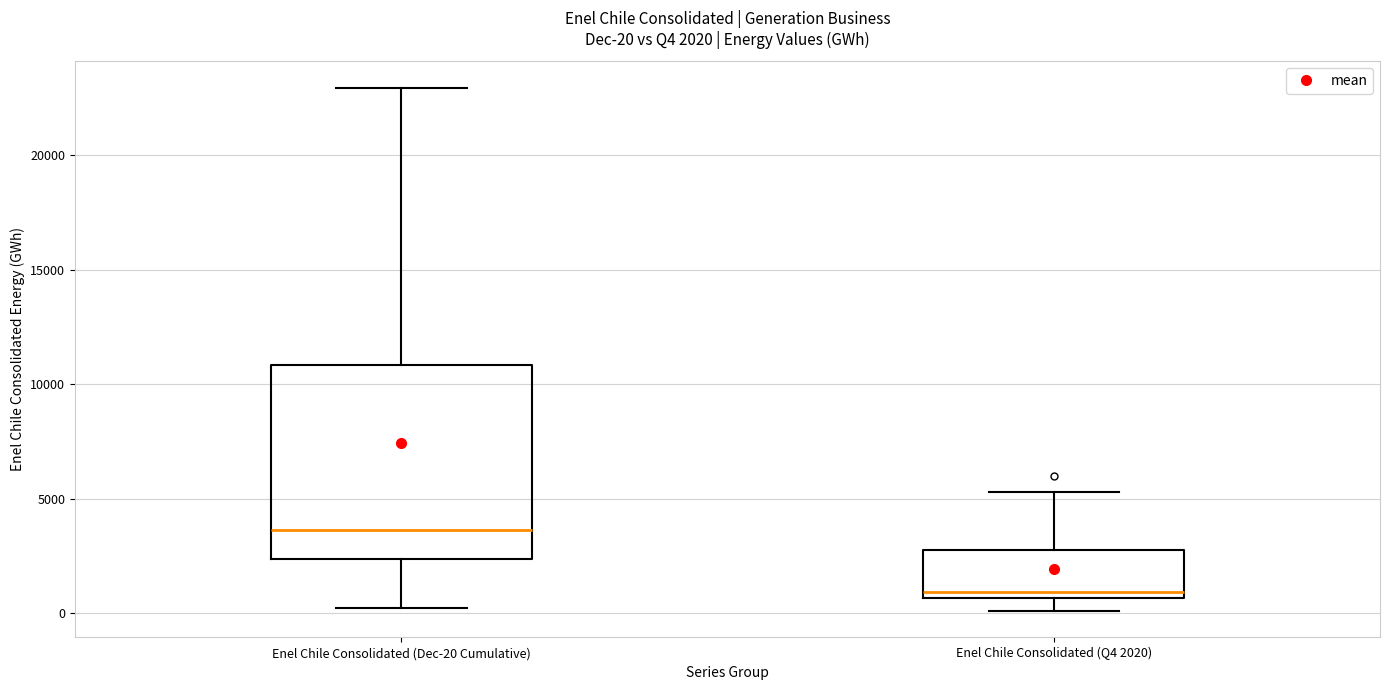

Comparing the boxes themselves (not the whiskers), which one is the tallest?

Enel Chile Consolidated (Dec-20 Cumulative)